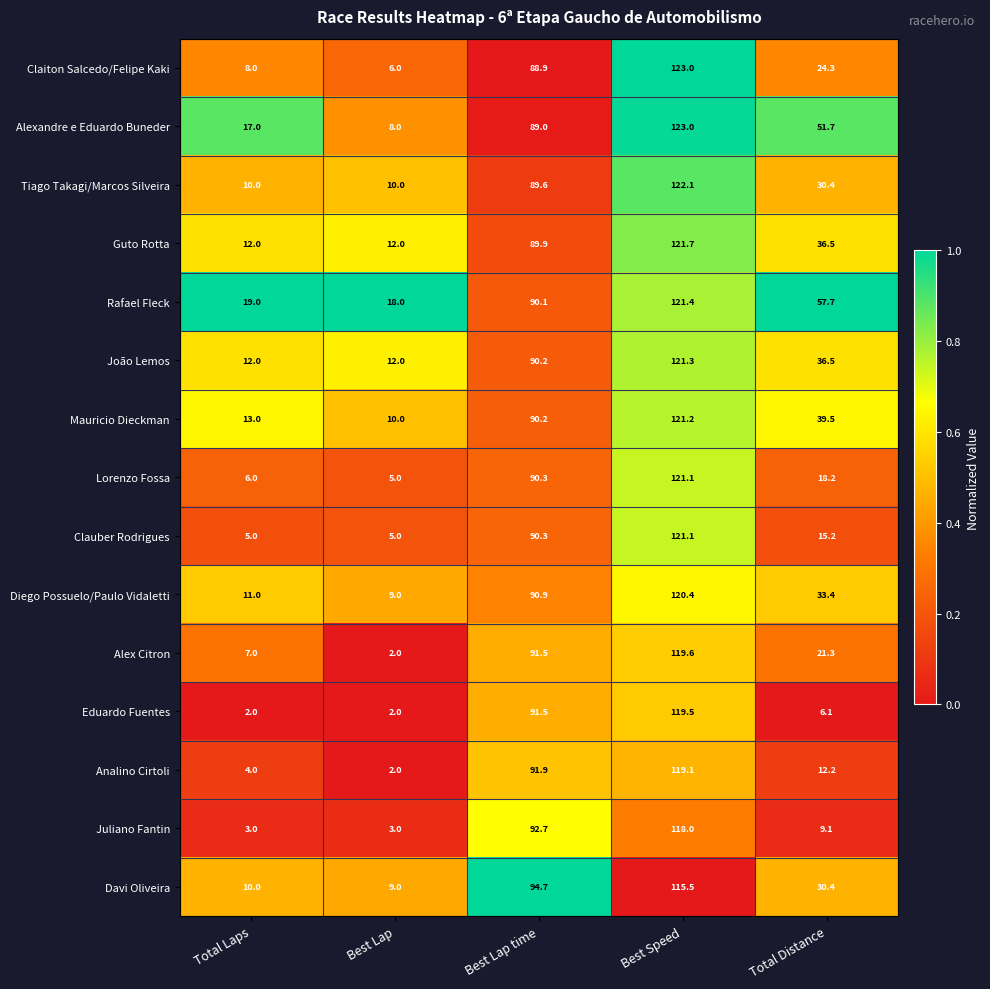

True or false: Alex Citron has a value of 31.9 at Best Speed.

False